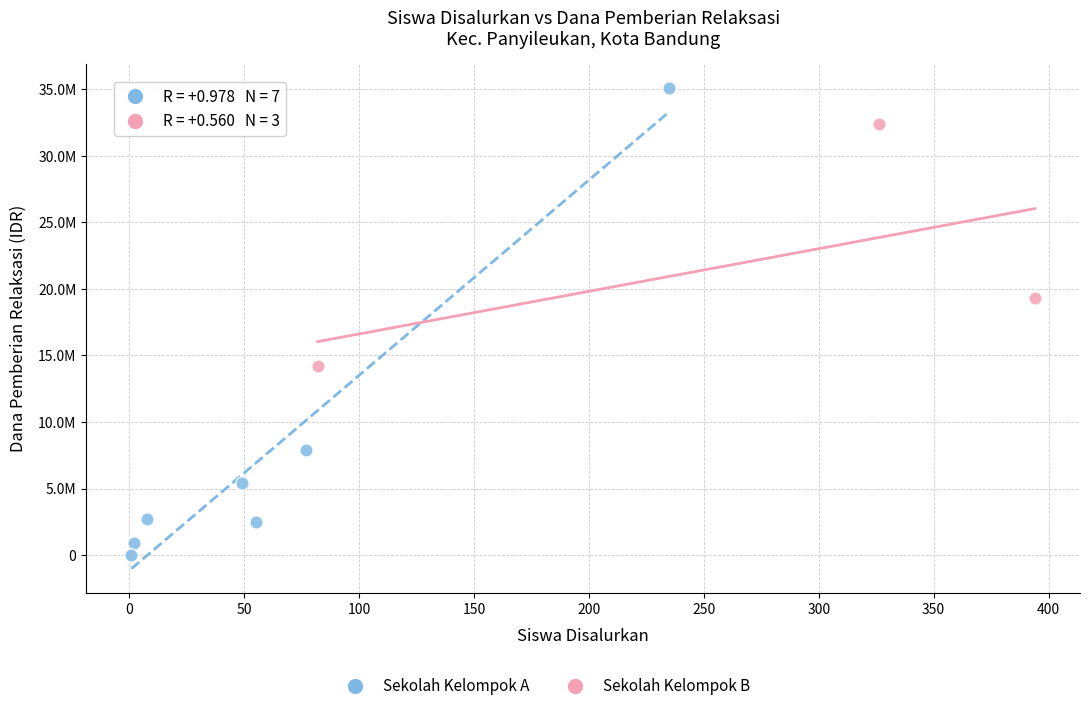

Which series contains the lowest Y value?

Sekolah Kelompok A